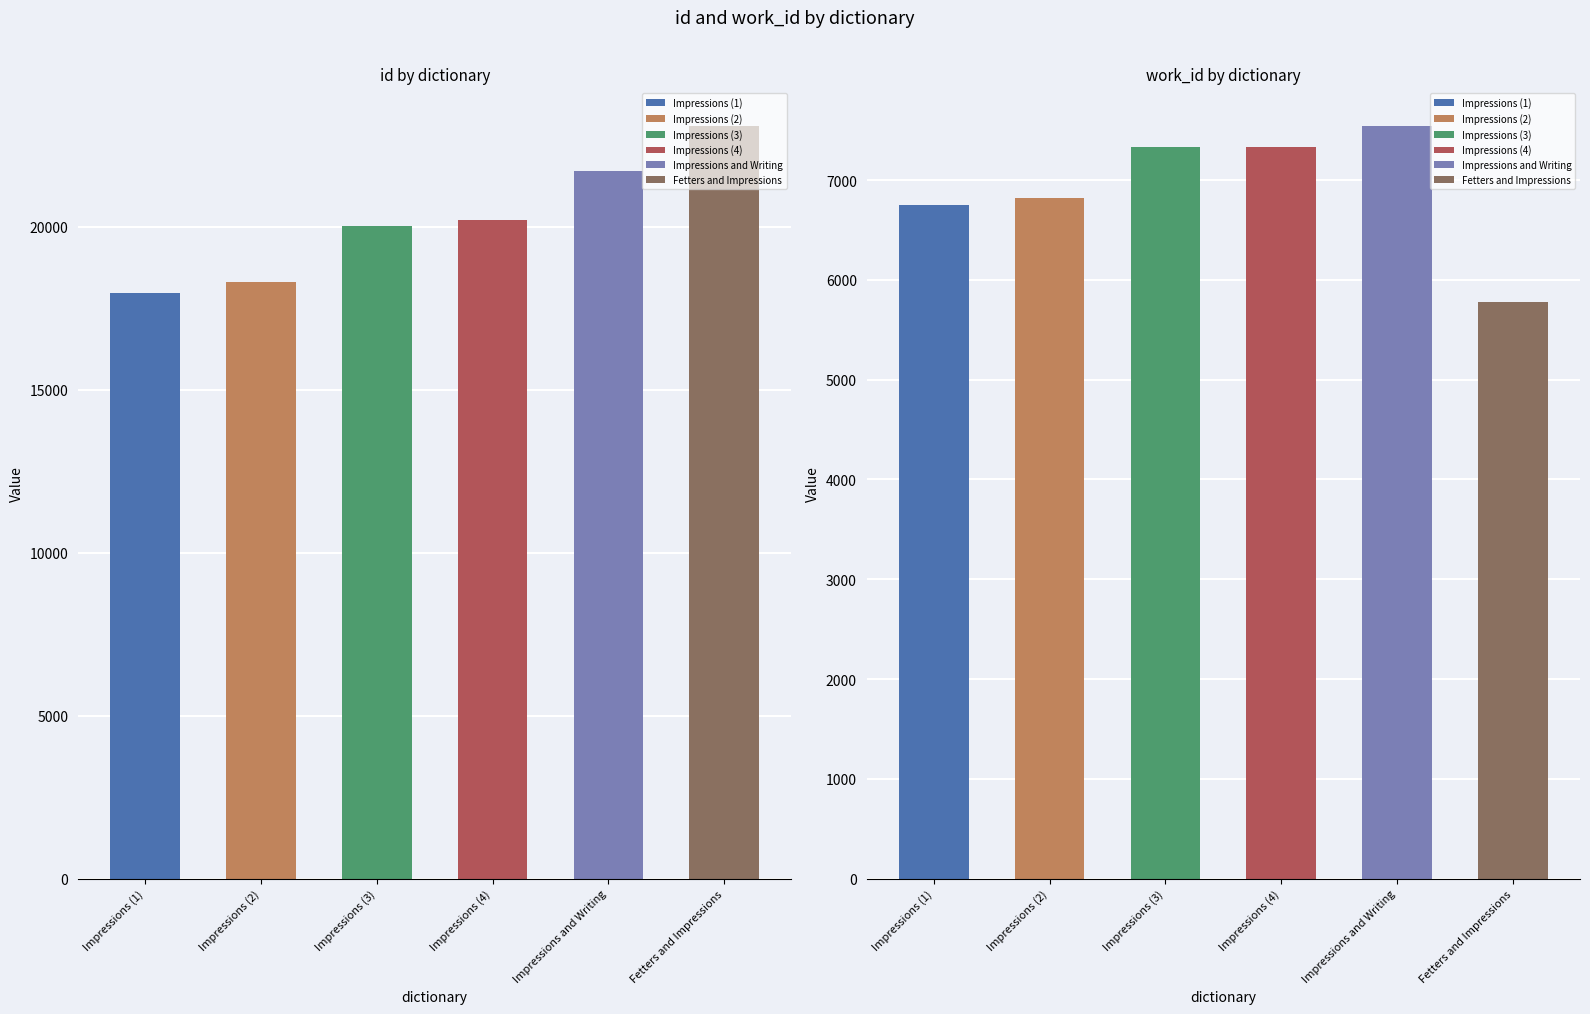

At Impressions, list the series in order from smallest to largest.

work_id, id